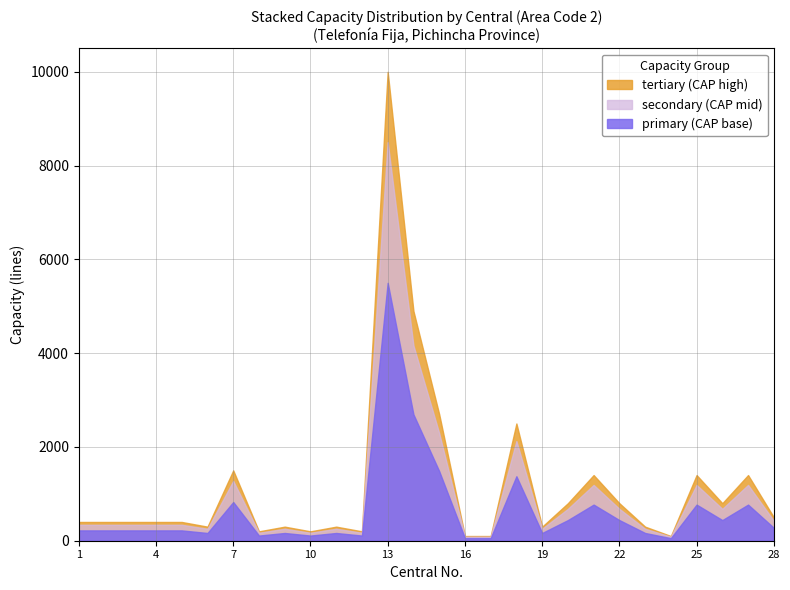

List the labels in order of CAP 1-10 value, smallest first.

8, 10, 6, 9, 1, 2, 3, 4, 5, 7